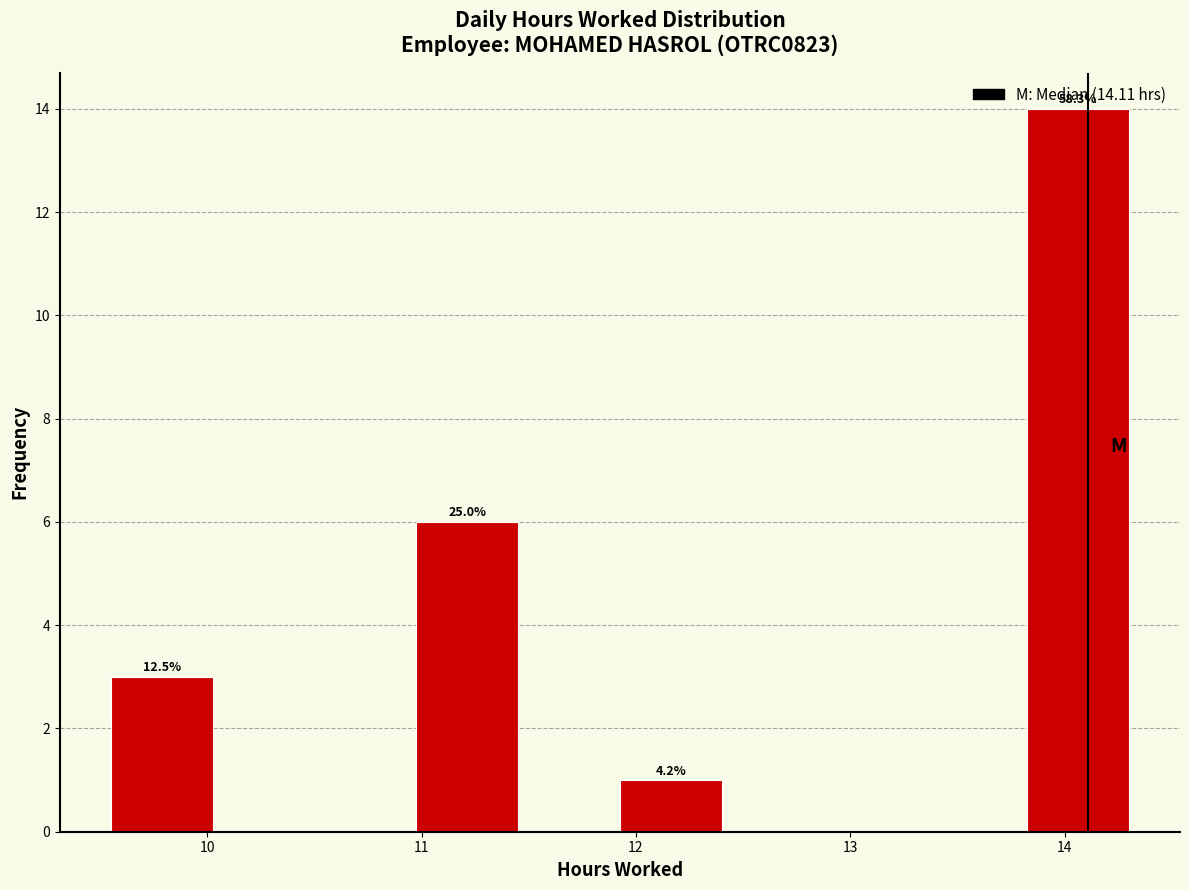

Over which range of the x-axis is the bar tallest?

13.8 to 14.3